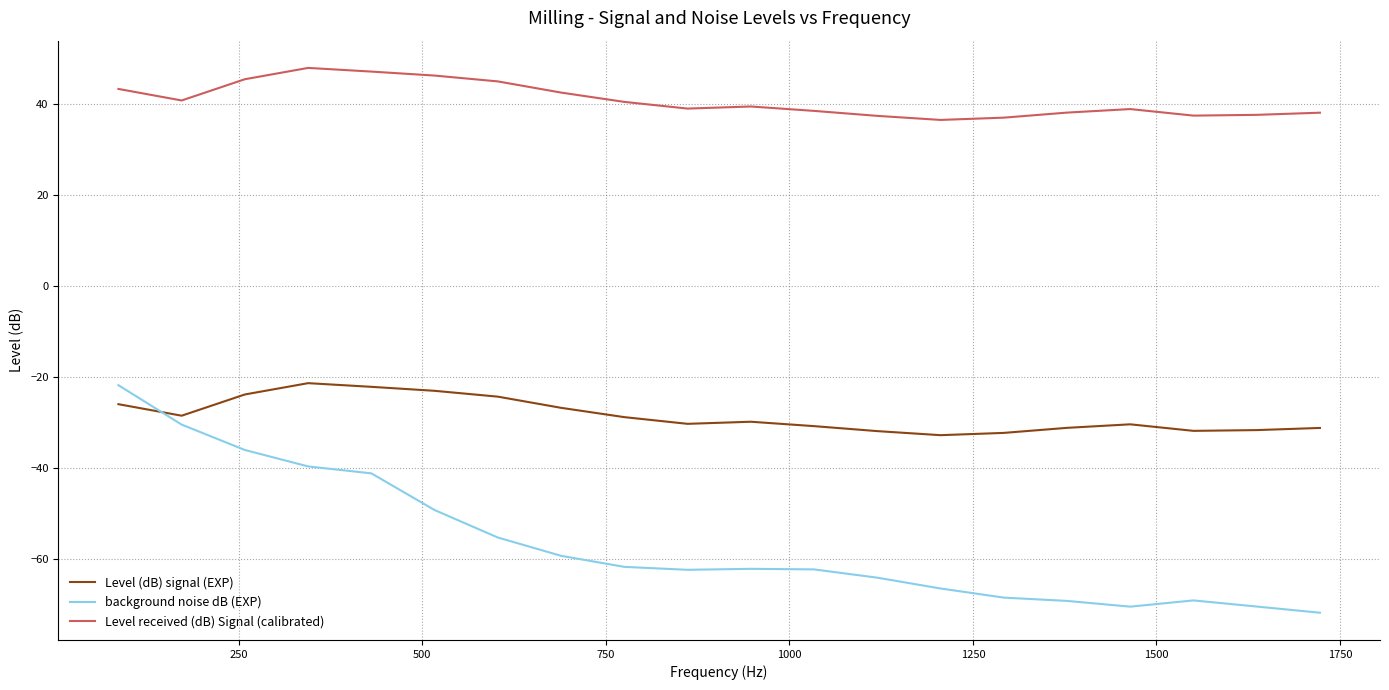

What is the minimum value shown in the chart?

-71.9